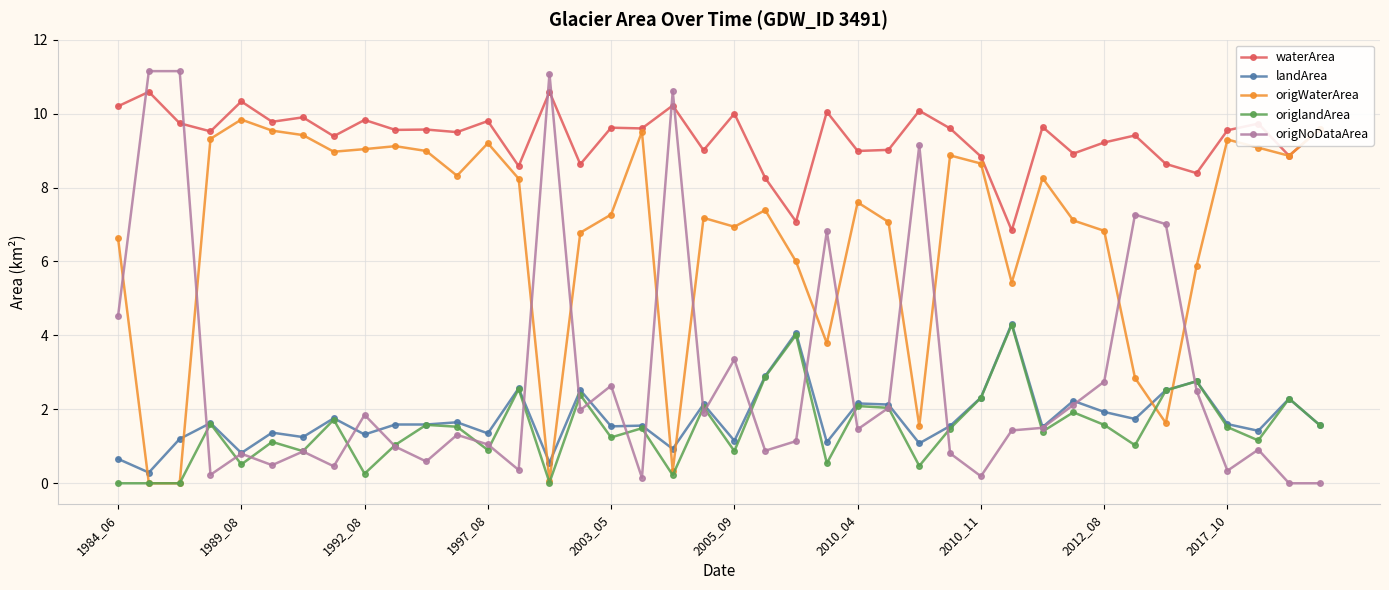

Which series ends up on top after the final intersection of origlandArea and origWaterArea?

origWaterArea